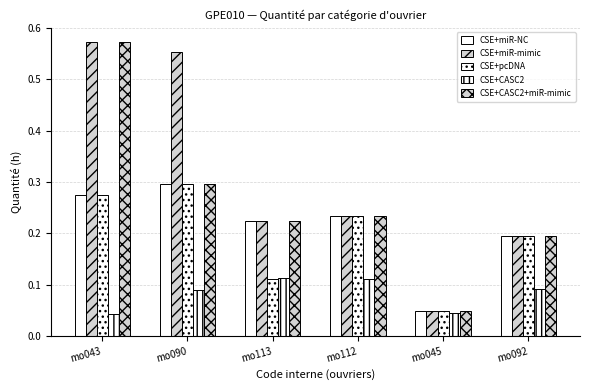

What is the difference between the maximum and minimum values in the CSE+miR-mimic series?

0.5